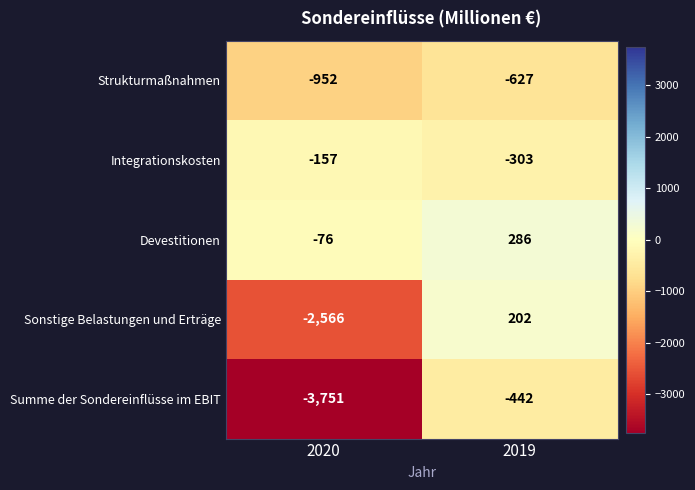

Reading left to right, transcribe all the data shown in this chart.

Strukturmaßnahmen: -952	-627
Integrationskosten: -157	-303
Devestitionen: -76	286
Sonstige Belastungen und Erträge: -2566	202
Summe der Sondereinflüsse im EBIT: -3751	-442